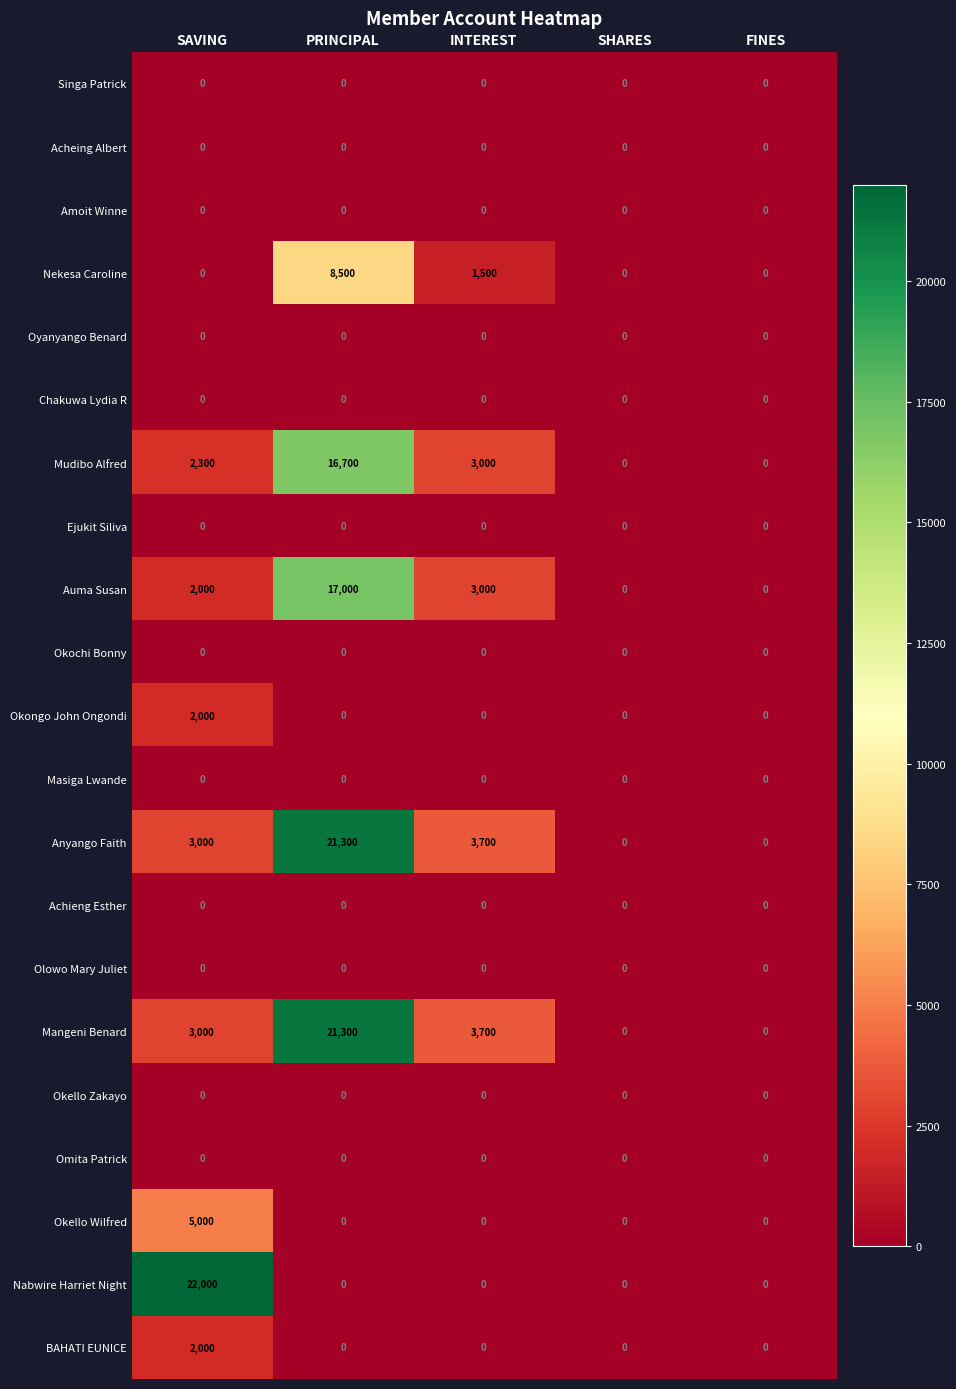

What is the maximum value for Nabwire Harriet Night?

22000